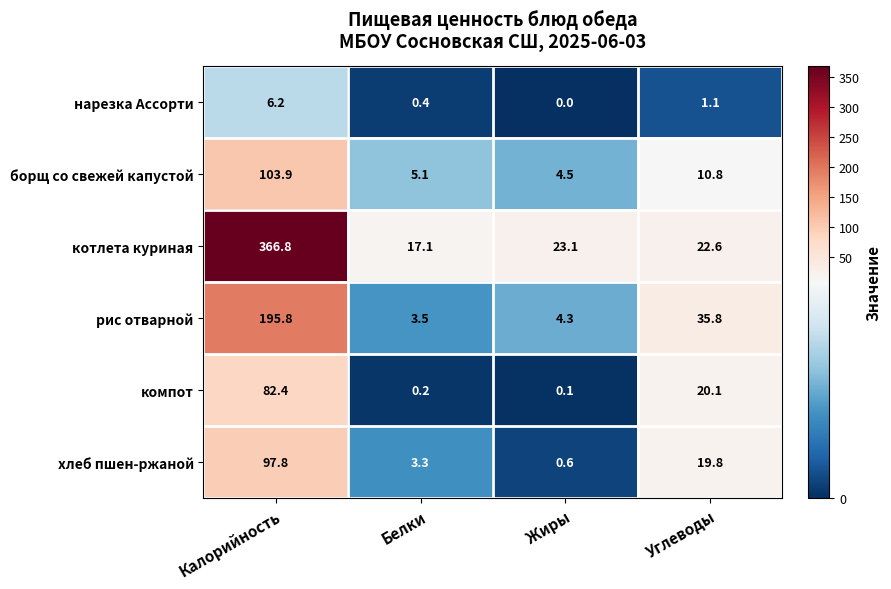

At Белки, list the series in order from largest to smallest.

котлета куриная, борщ со свежей капустой, рис отварной, хлеб пшен-ржаной, нарезка Ассорти, компот